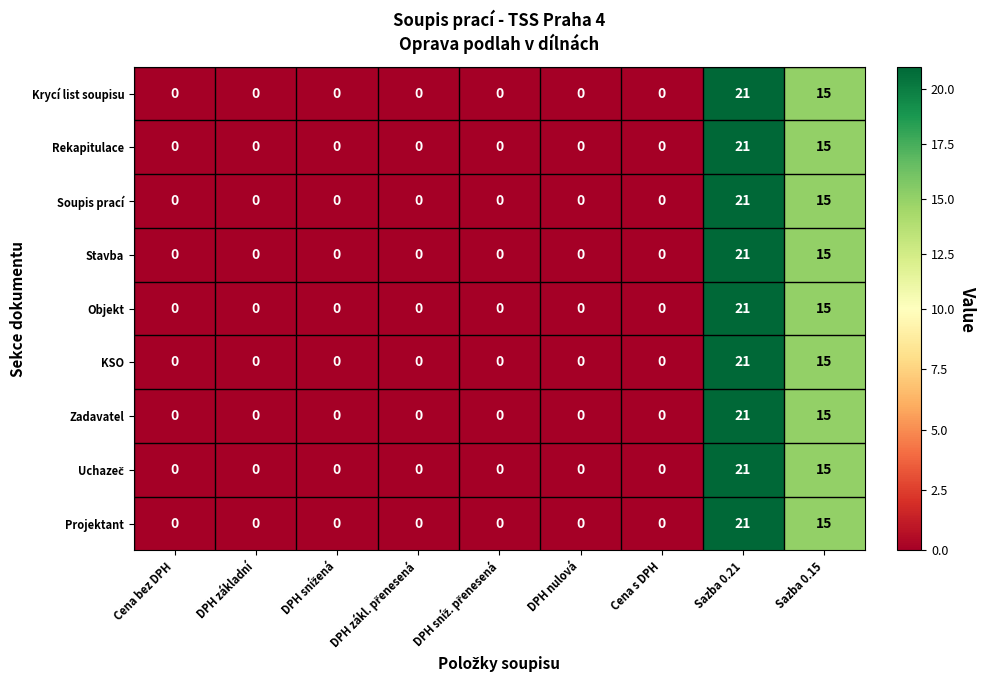

Which category has the highest value in the Zadavatel series?

Sazba 0.21